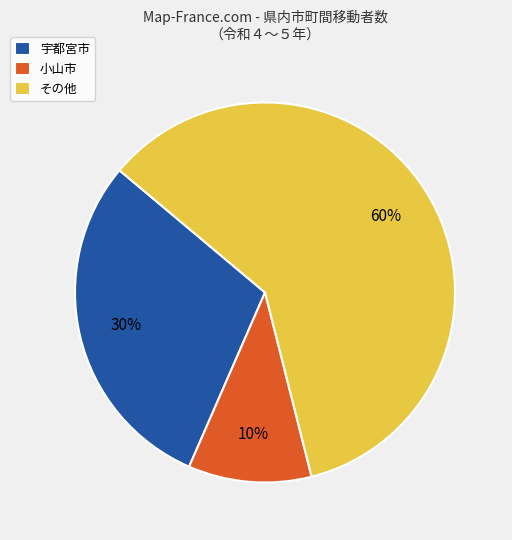

To the nearest percent, what portion does 宇都宮市 represent?

30%